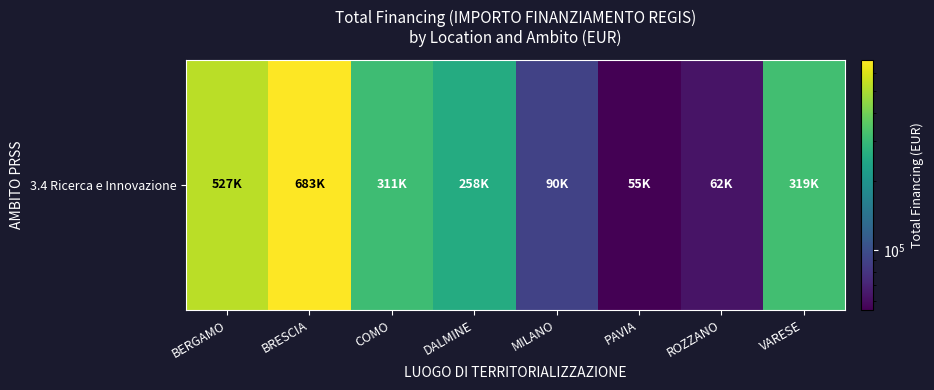

What is the maximum value shown in the chart?

682502.5